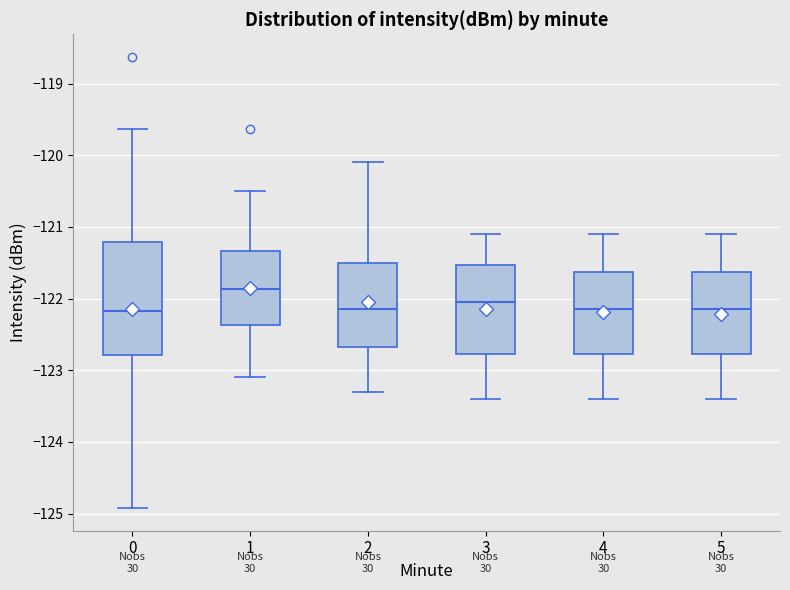

Reading left to right, transcribe this box plot: for each box, give where its median line is, the range the box spans, and where its two whiskers end, as read against the y-axis. The values are not printed on the chart, so give them approximately, as read against the axis.

0: median -122.2, box -122.8 to -121.2, whiskers -124.9 to -119.6
1: median -121.9, box -122.4 to -121.3, whiskers -123.1 to -120.5
2: median -122.1, box -122.7 to -121.5, whiskers -123.3 to -120.1
3: median -122.0, box -122.8 to -121.5, whiskers -123.4 to -121.1
4: median -122.1, box -122.8 to -121.6, whiskers -123.4 to -121.1
5: median -122.1, box -122.8 to -121.6, whiskers -123.4 to -121.1